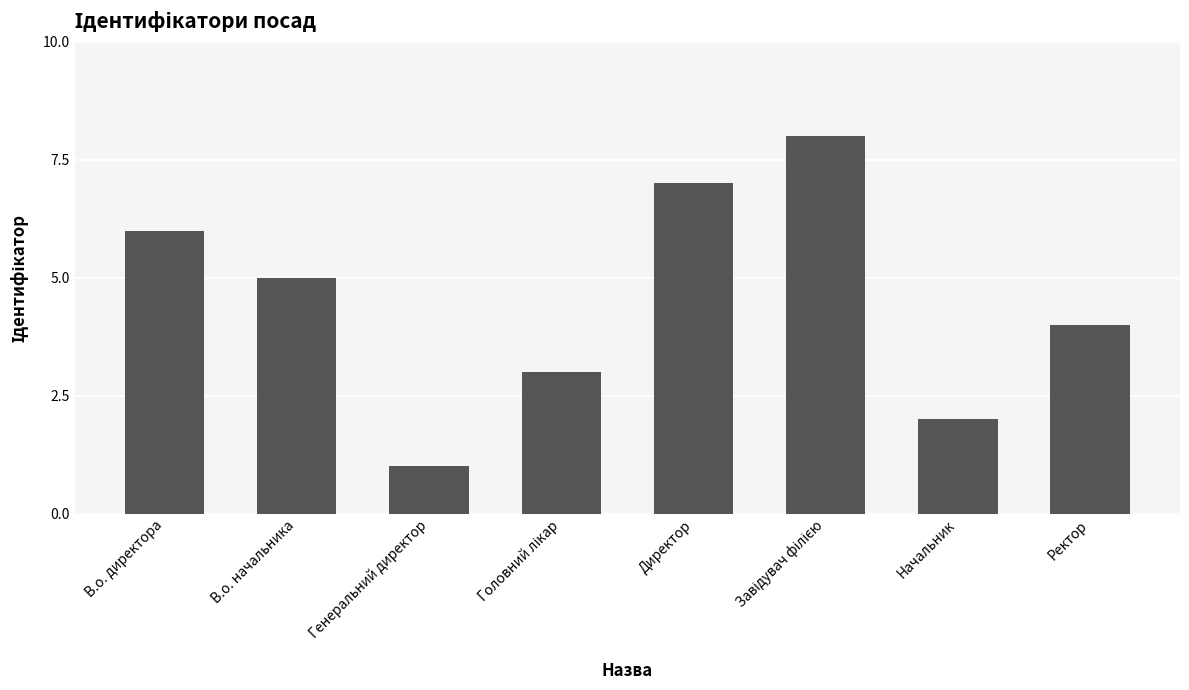

What is the label of the 5th bar from the left?

Директор